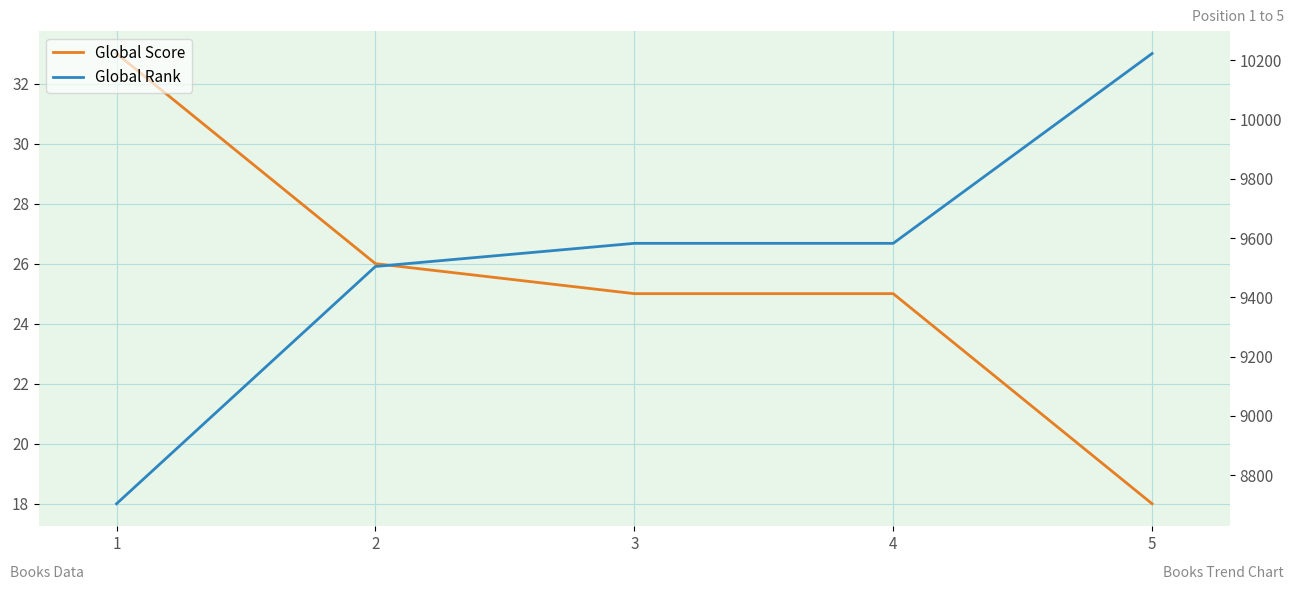

At which label does Global Rank first exceed 9582?

5